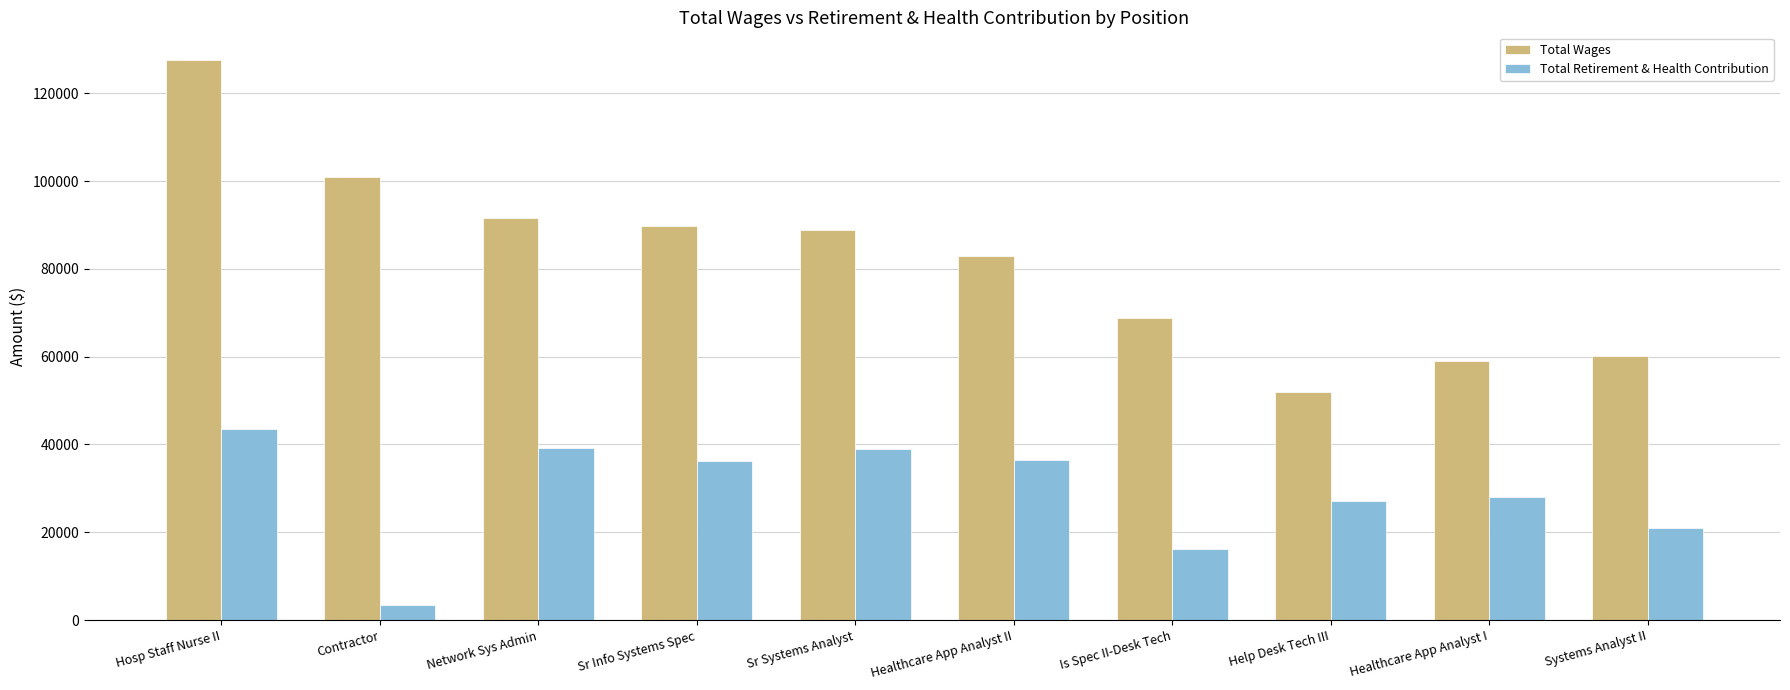

Rank the series by their maximum value, from lowest to highest.

Total Retirement & Health Contribution, Total Wages